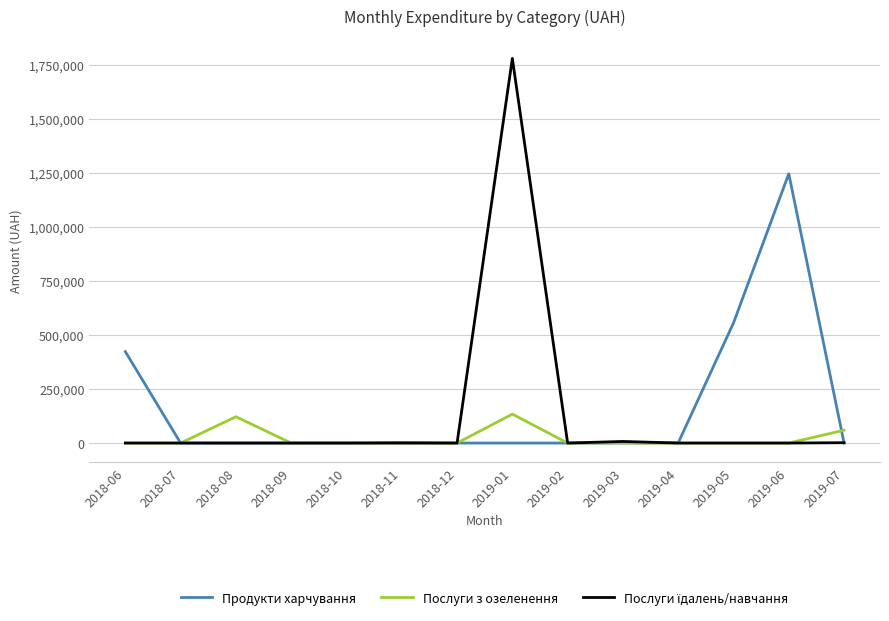

What position from the left is 2019-01?

8